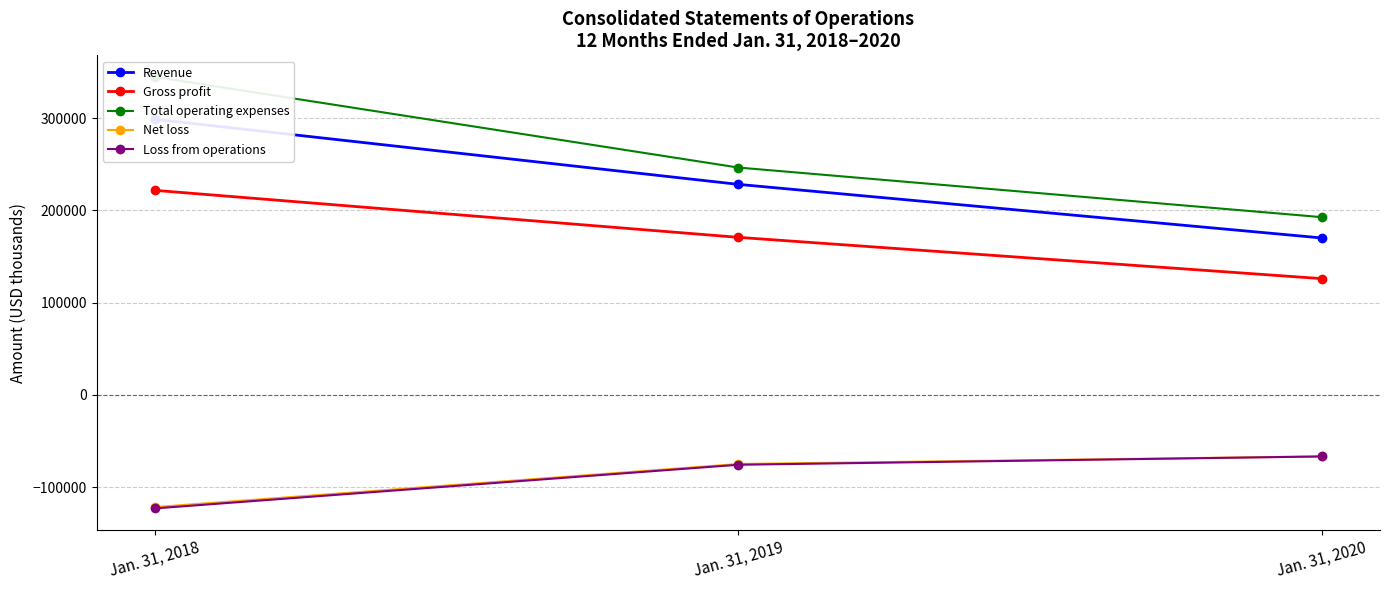

What is the value of the Revenue point at the 1st from the left?

298829